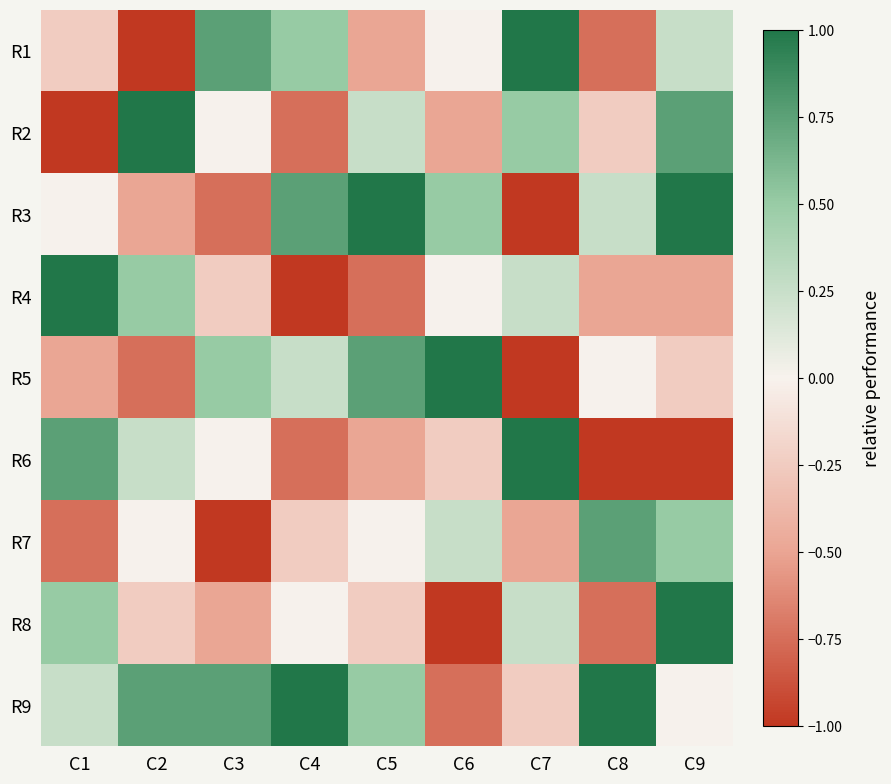

What is the spread (max minus min) of values at C5?

1.8